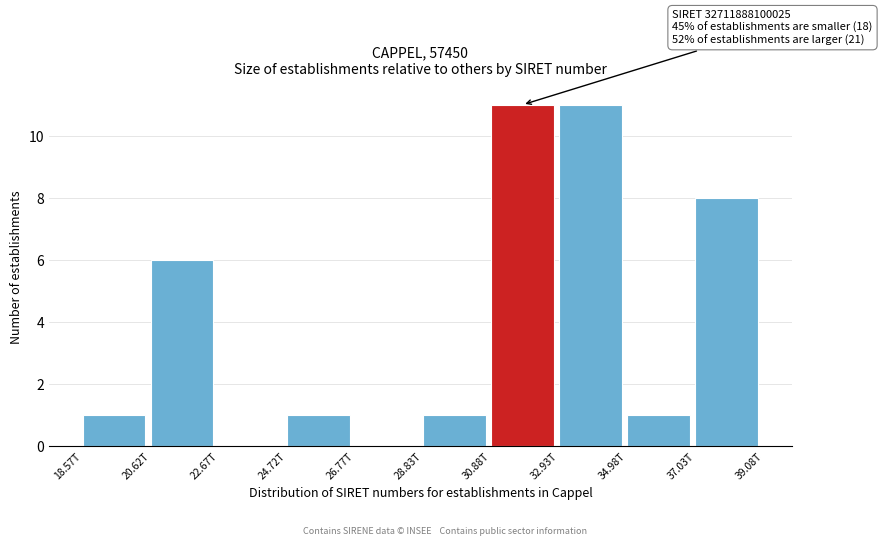

Reading left to right, transcribe all the data shown in this chart.

18.57T=1	20.62T=6	22.67T=0	24.72T=1	26.77T=0	28.83T=1	30.88T=11	32.93T=11	34.98T=1	37.03T=8